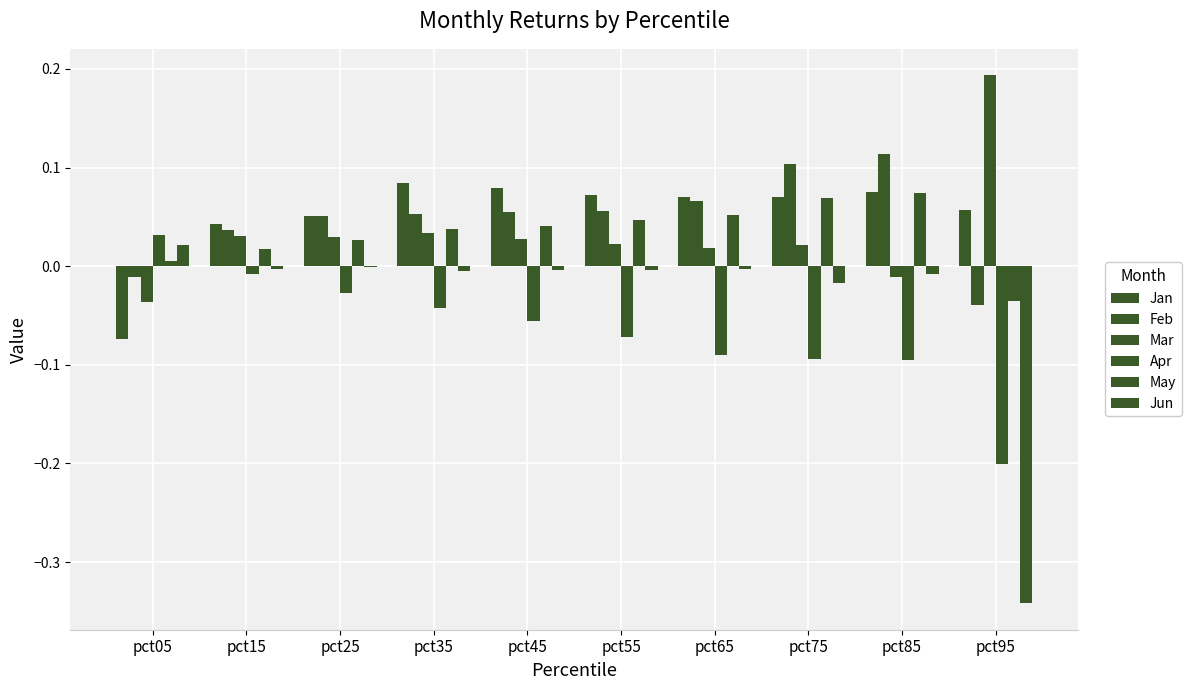

The Jan series shows 0.1 at pct75. True or false?

True